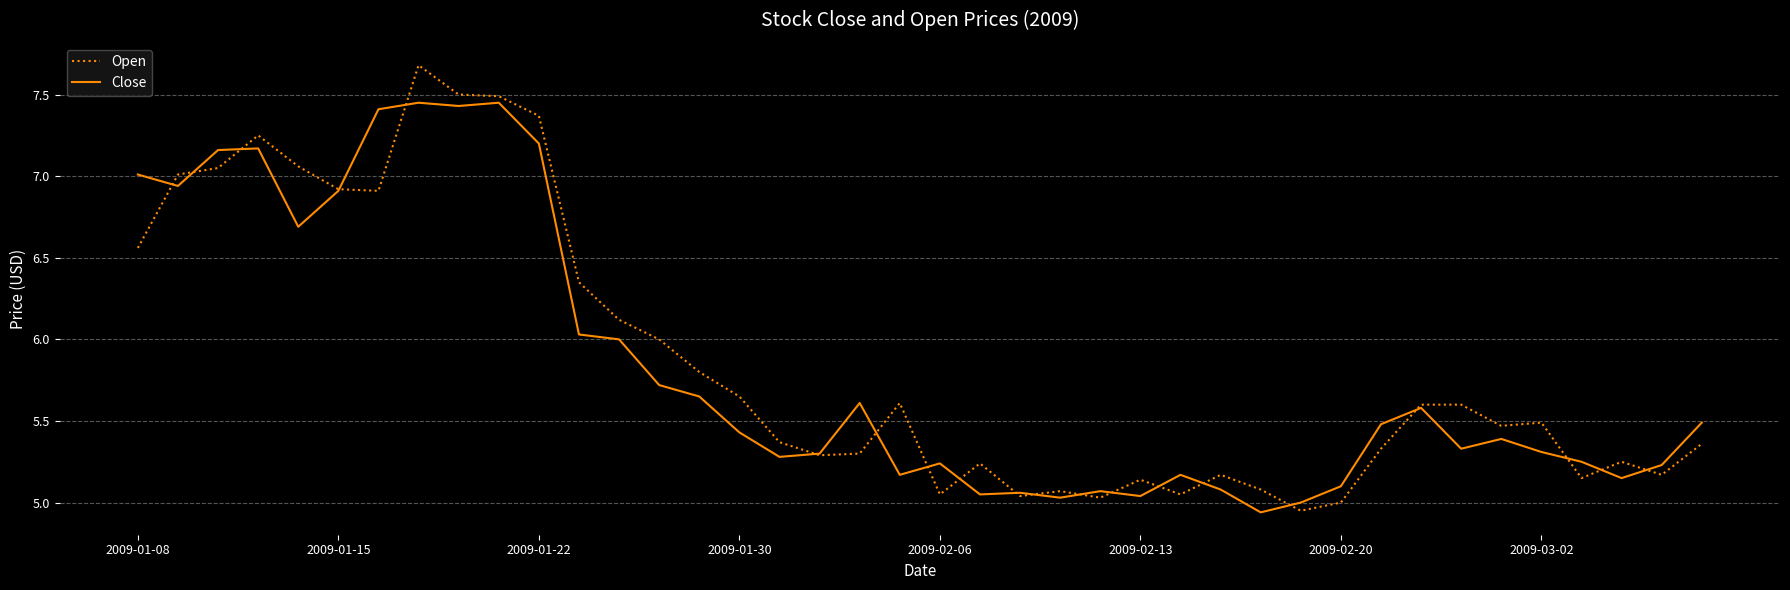

Which series has the largest range (max minus min)?

Open